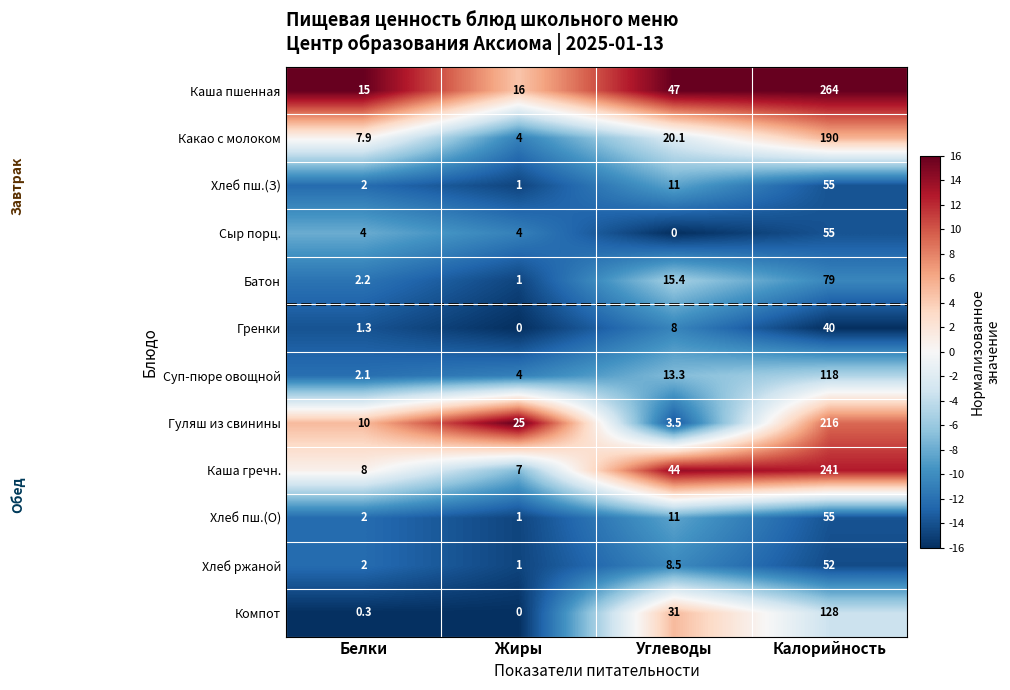

The Хлеб пш.(З) series shows 1.0 at Жиры. True or false?

True